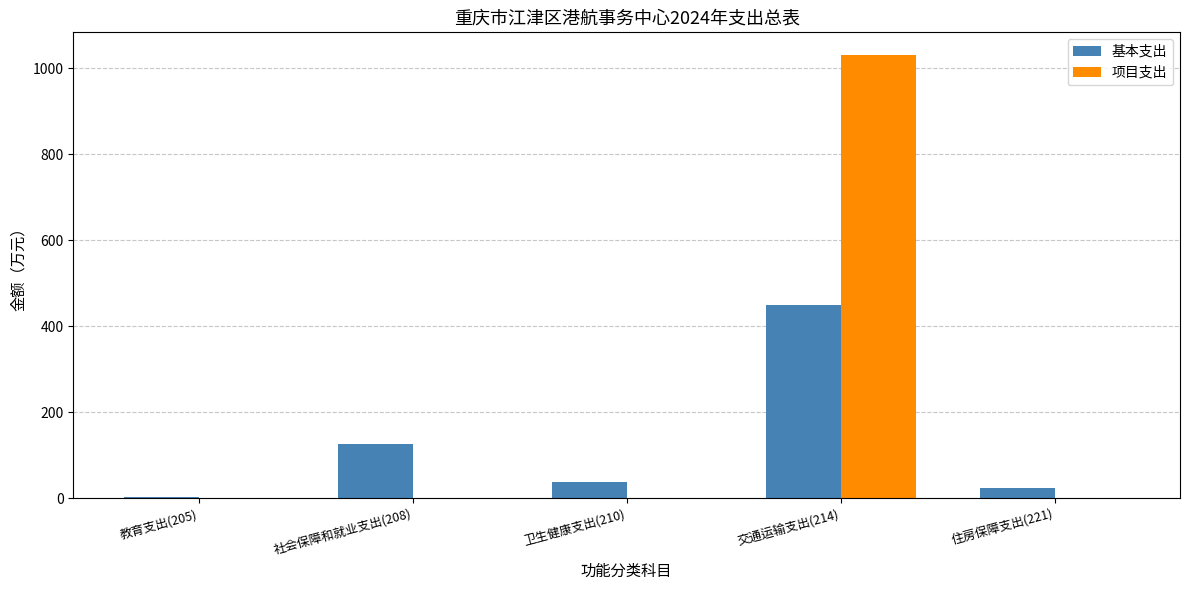

The value of 项目支出 at 教育支出(205) is 0.0. True or false?

True